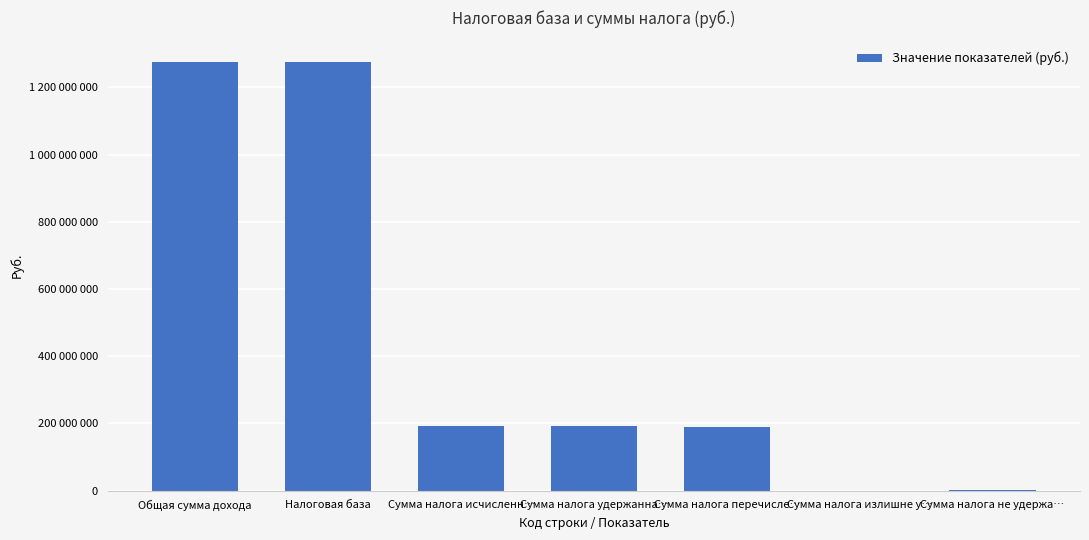

Where is the data nearest to the value 638085616?

Сумма налога исчисленн…